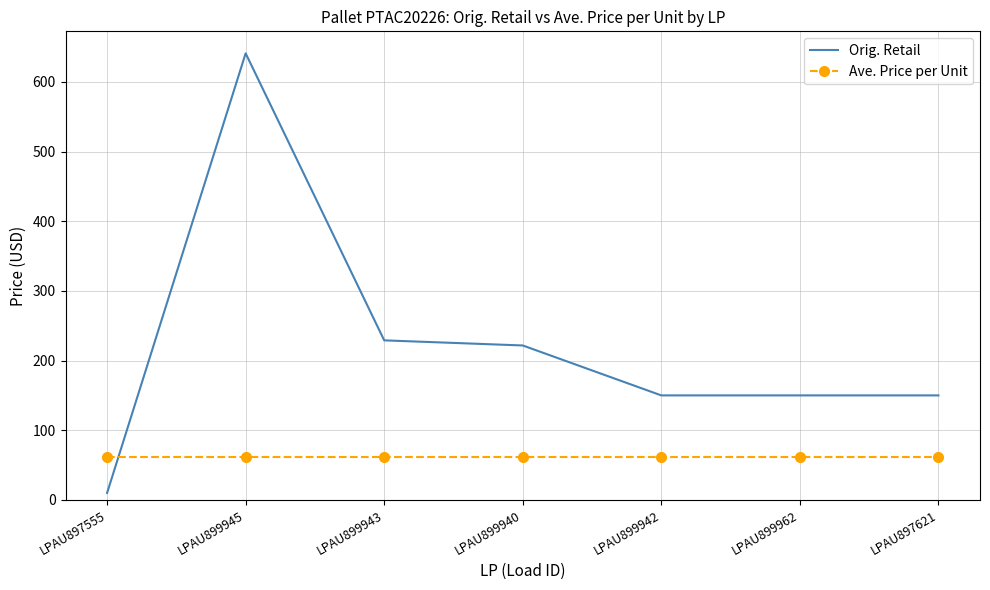

The value of Ave. Price per Unit at LPAU897555 is 61.7. True or false?

True